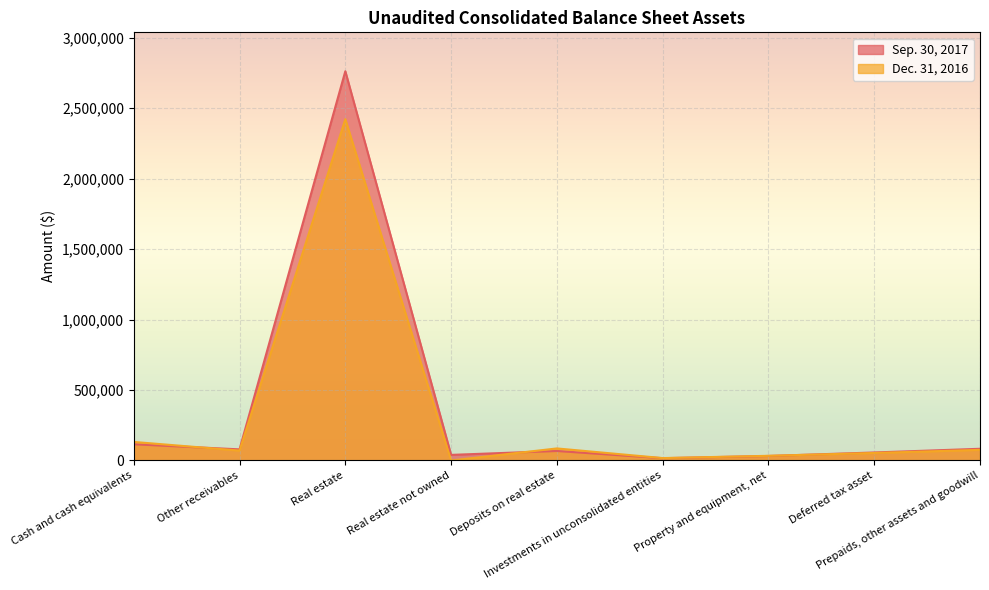

Which series ends up on top after the final intersection of Dec. 31, 2016 and Sep. 30, 2017?

Sep. 30, 2017